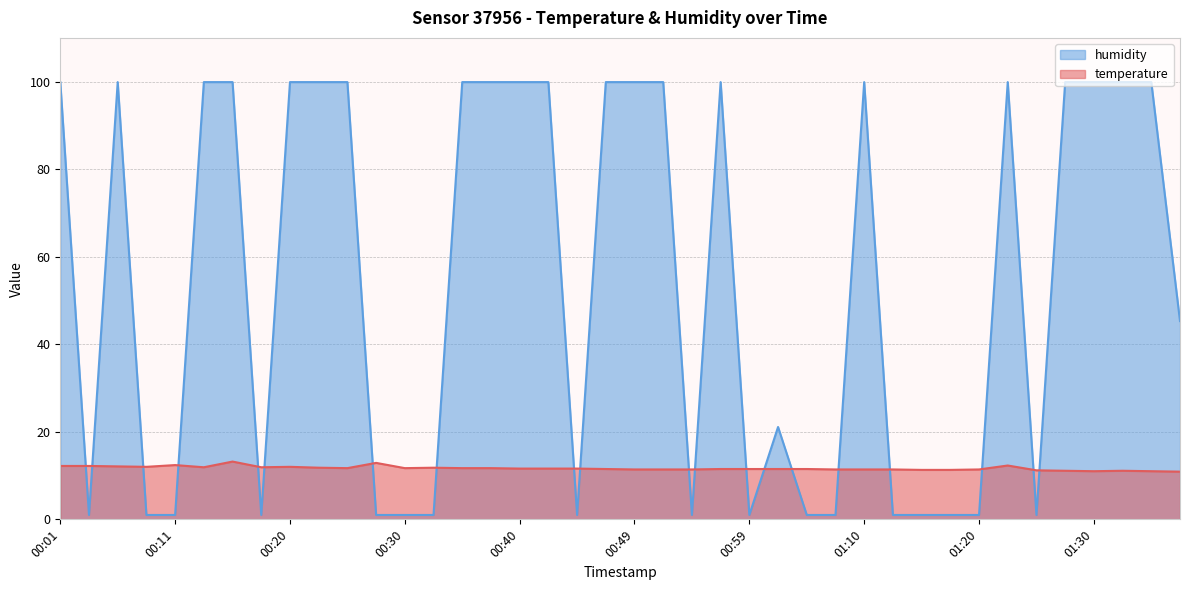

The temperature series shows 12.2 at 00:03. True or false?

True